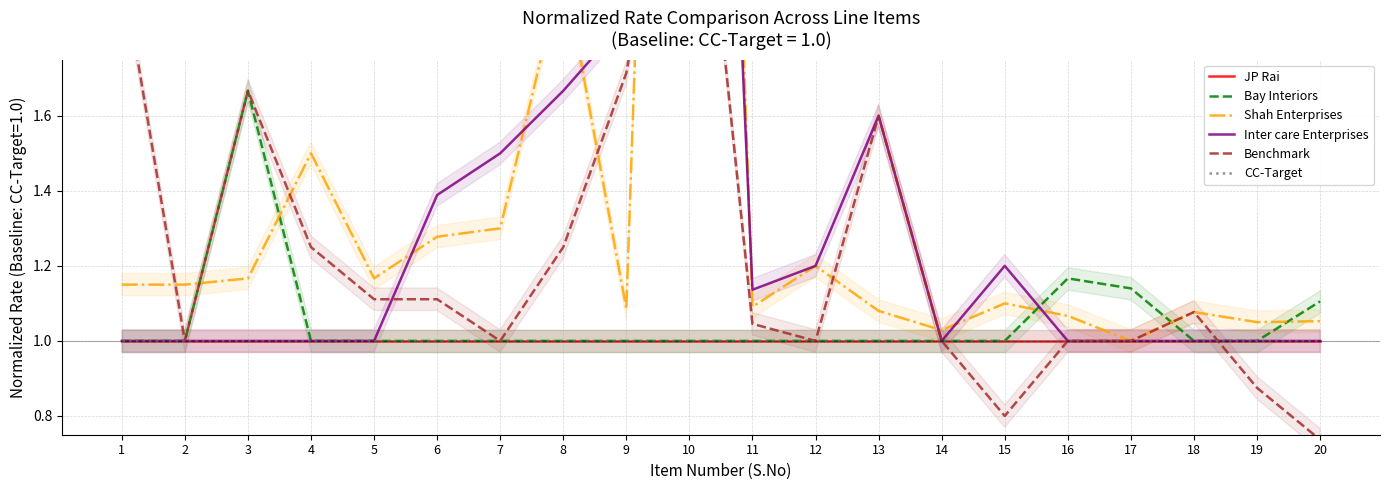

True or false: Benchmark has a value of 0.5 at 7.

False